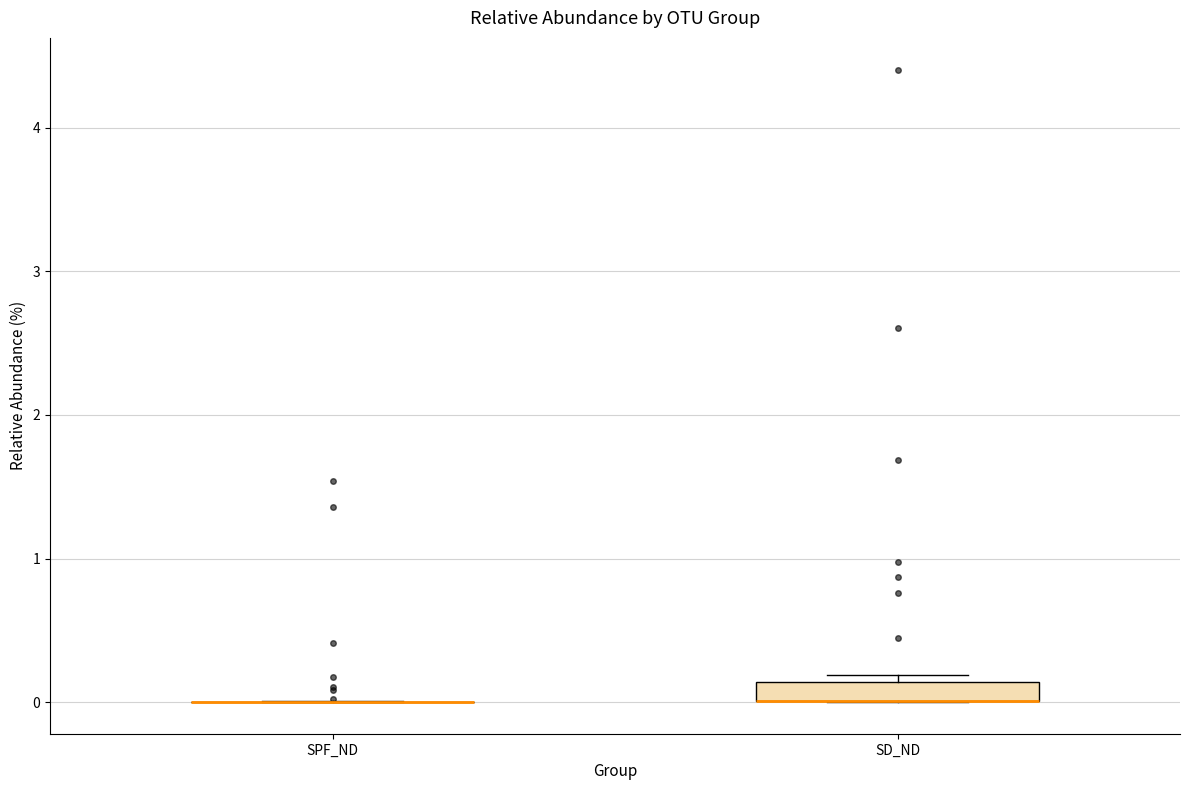

Comparing the boxes themselves (not the whiskers), which one is the tallest?

SD_ND